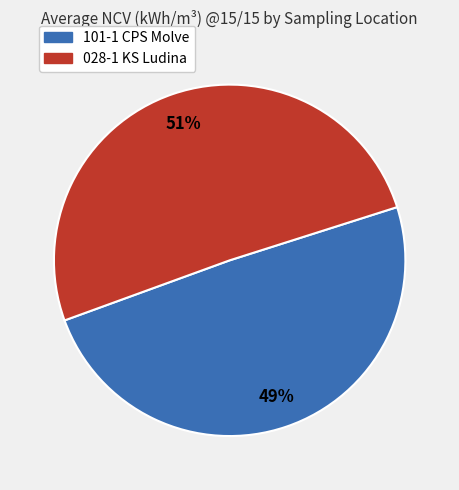

True or false: 028-1 KS Ludina accounts for 44% of the total.

False